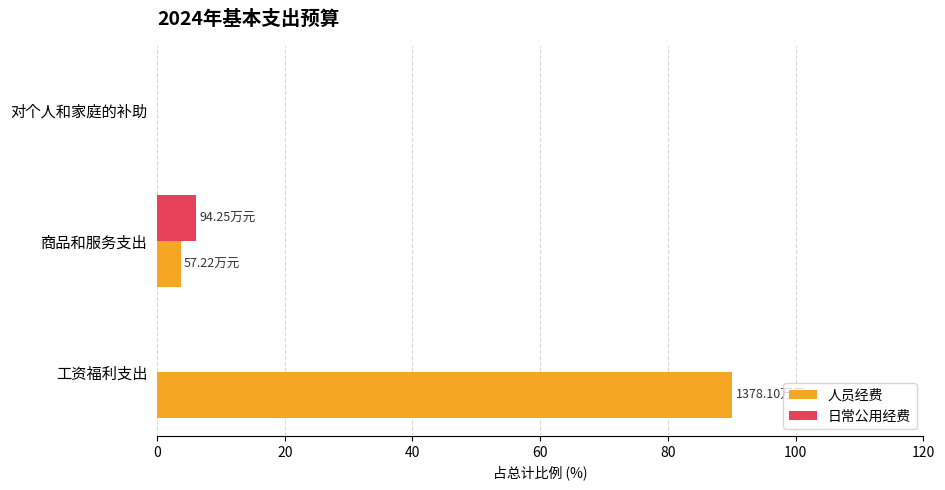

Which category has the highest value in the 日常公用经费 series?

商品和服务支出